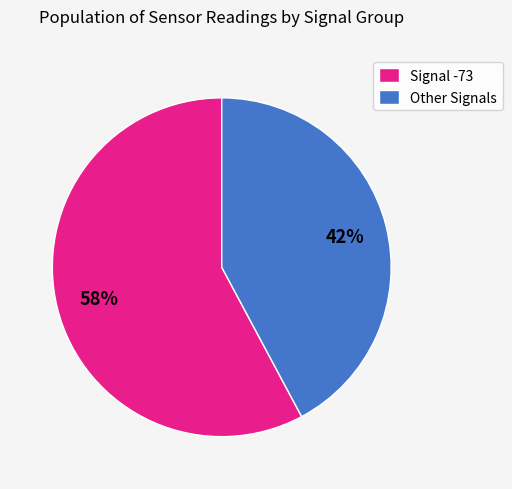

What is the ratio of the value at Other Signals to the value at Signal -73?

0.7